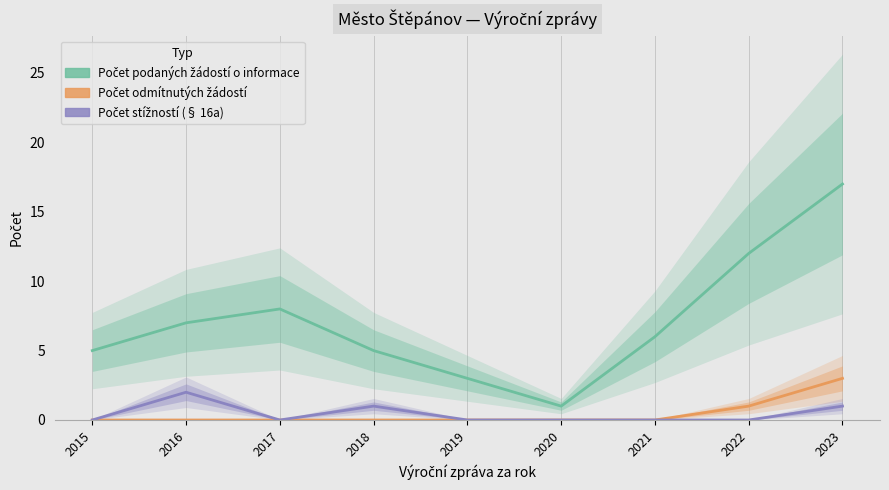

What is the total value across all series at 2022?

13